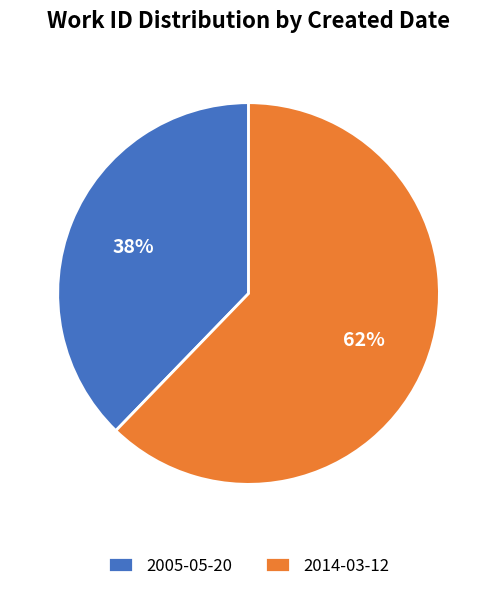

True or false: 2005-05-20 accounts for 50% of the total.

False